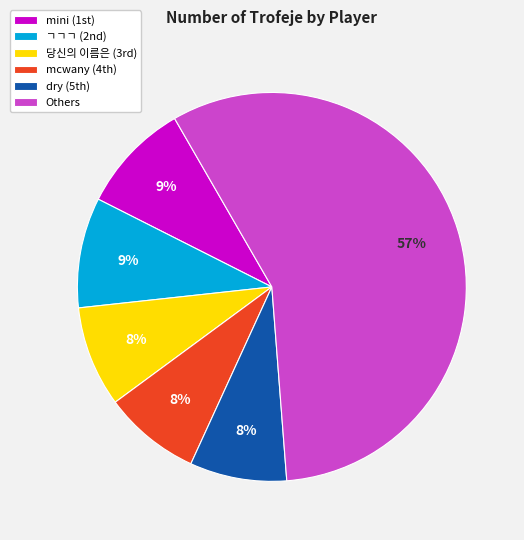

What is the largest slice in the pie chart?

Others